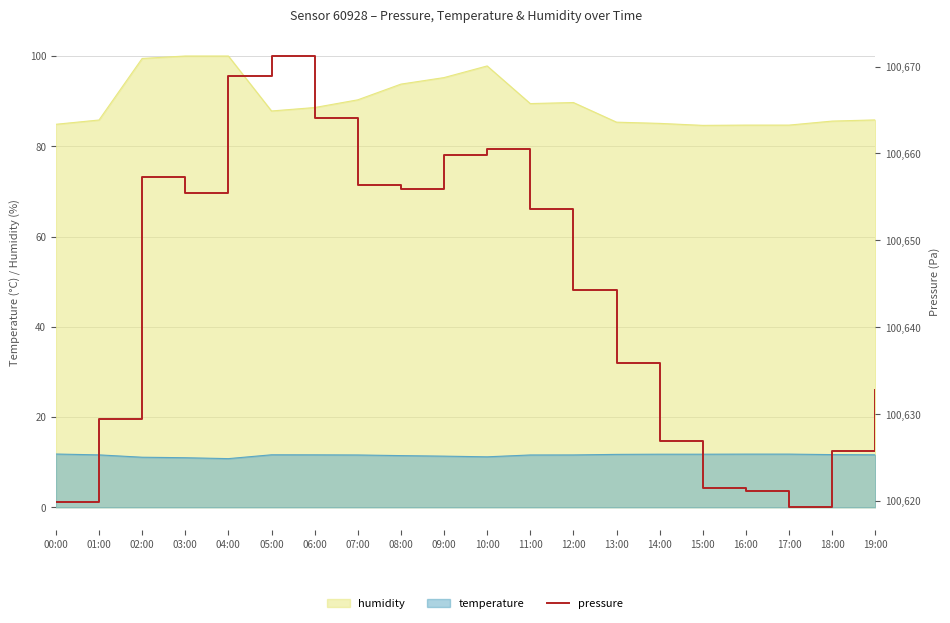

What is the change in value from 04:00 to 06:00?

-4.8